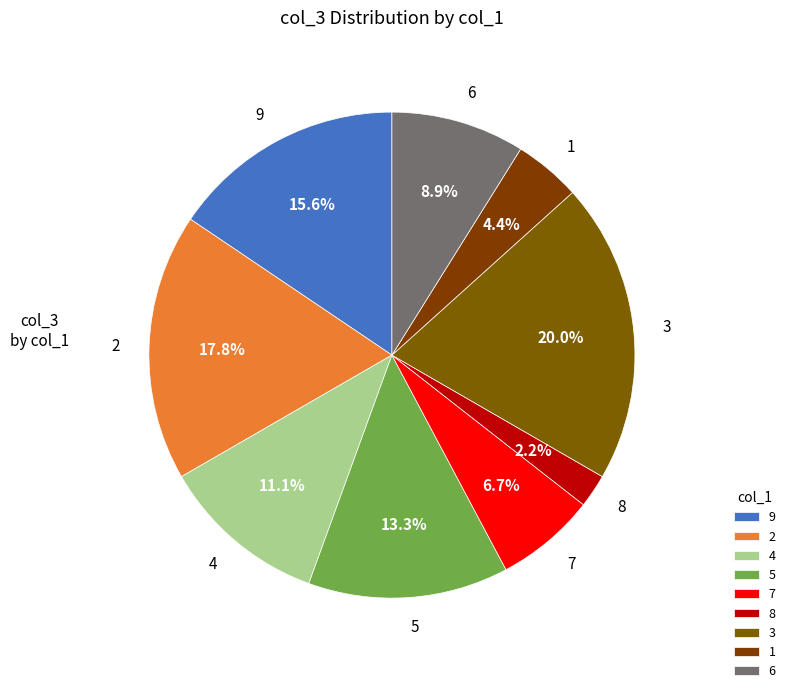

The 9 slice represents 22% of the pie. True or false?

False